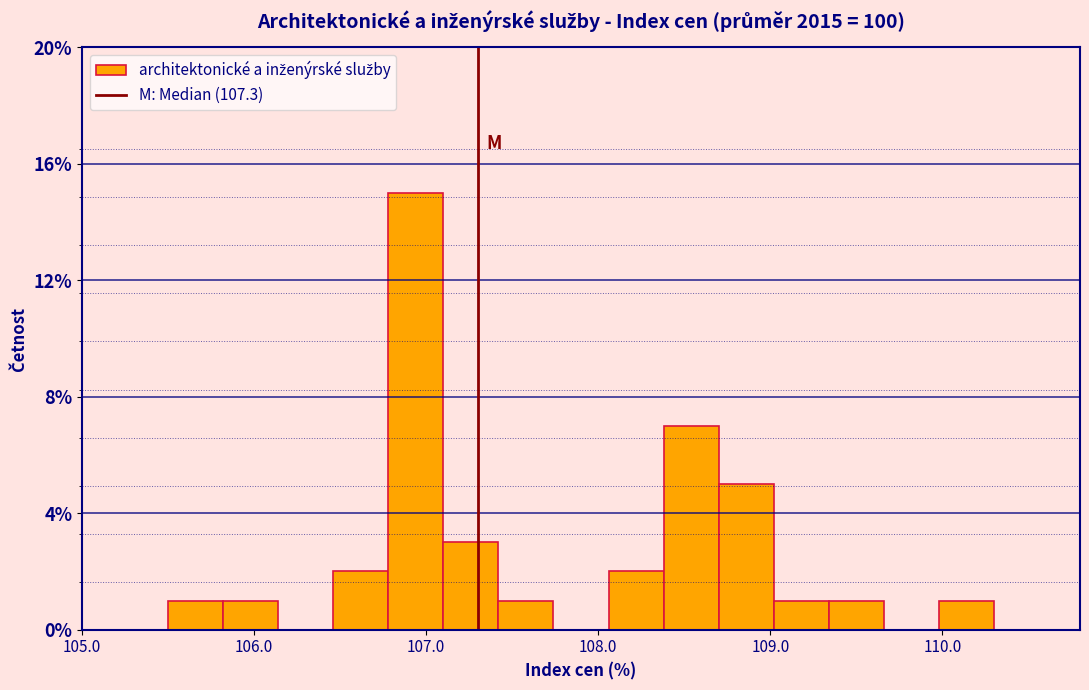

Read against the x-axis, roughly where is the centre of the tallest bar?

106.9